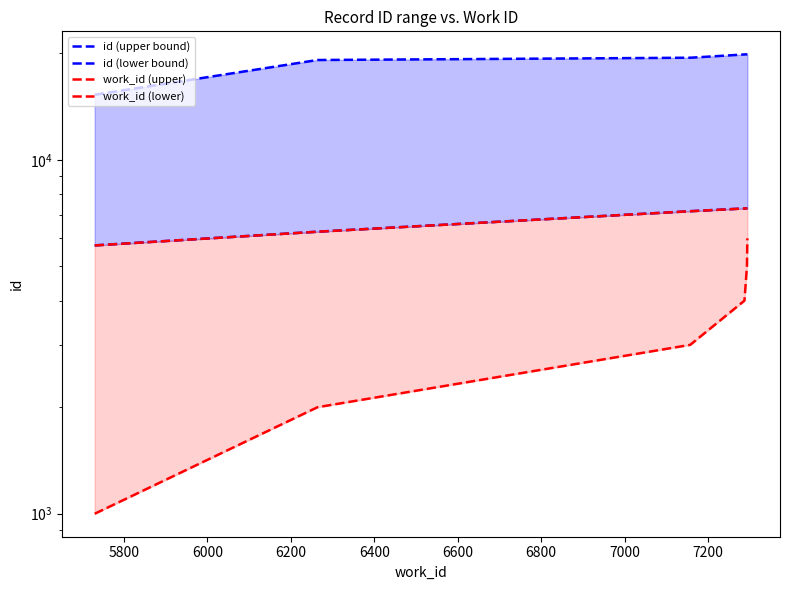

What is the average value of the id (lower bound) series?

6838